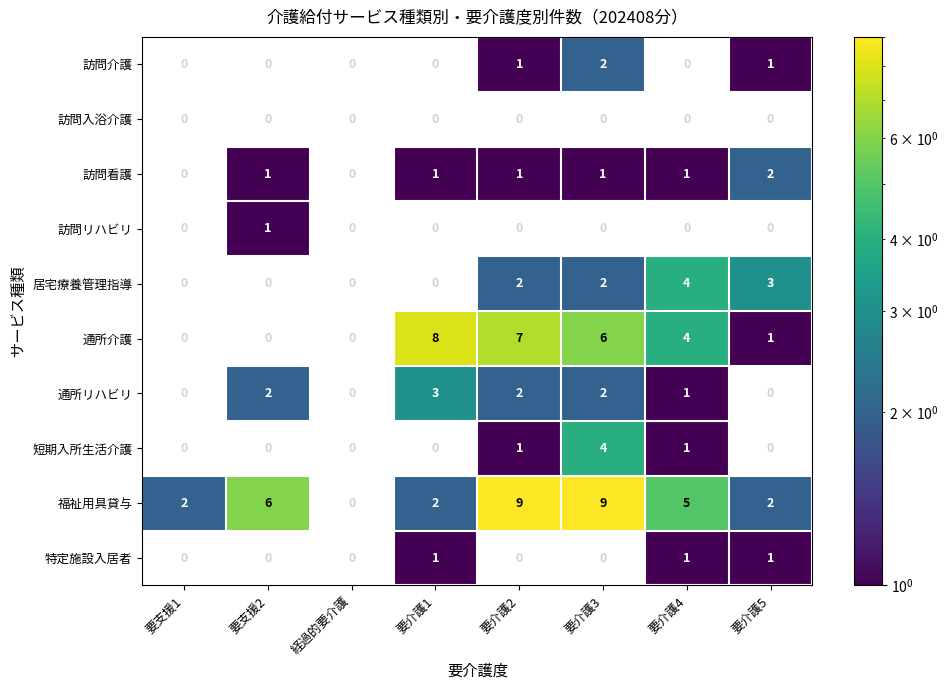

The 通所介護 series shows 1 at 要介護5. True or false?

True